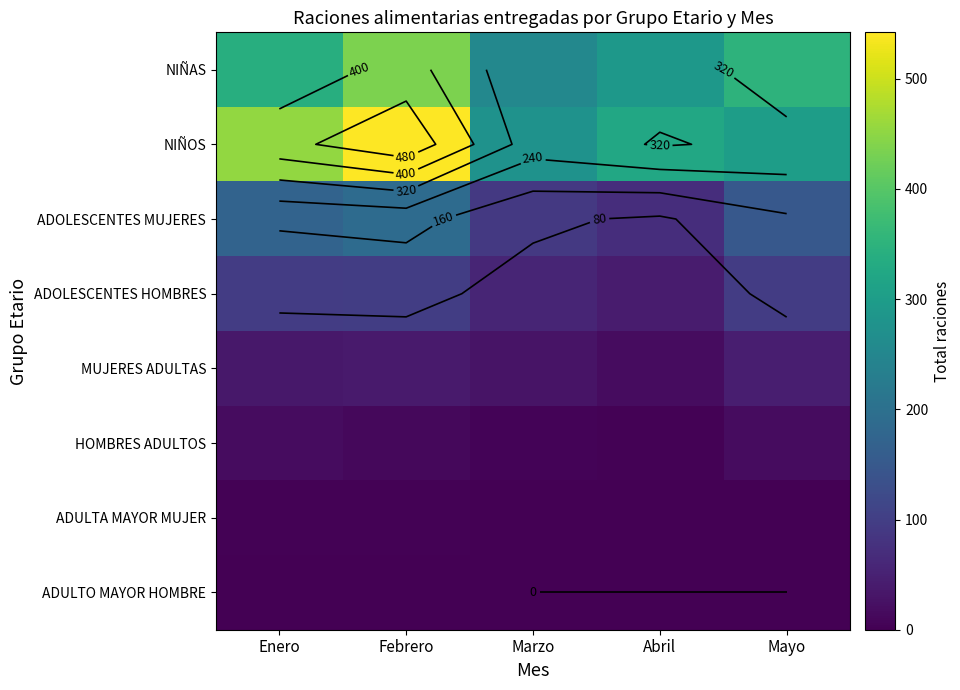

How many values in the ADOLESCENTES MUJERES series exceed 149?

2